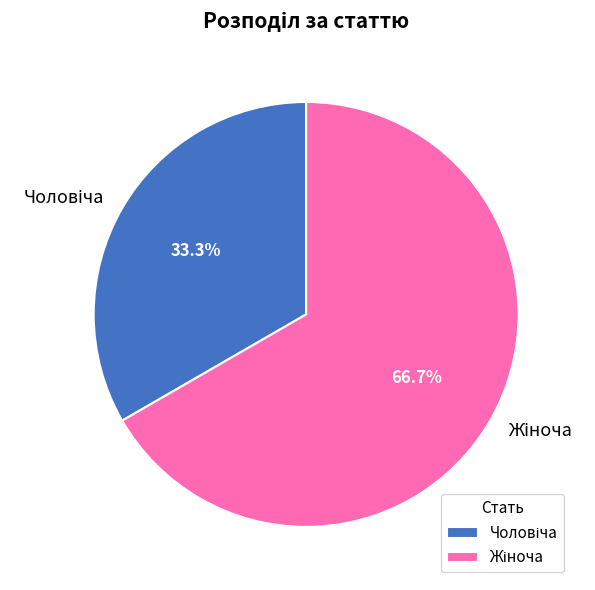

Does any single category account for the majority?

Yes